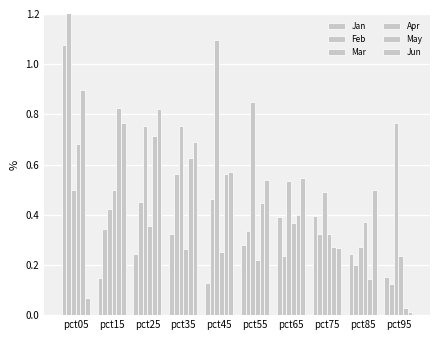

Which label corresponds to the smallest value in the chart?

pct95